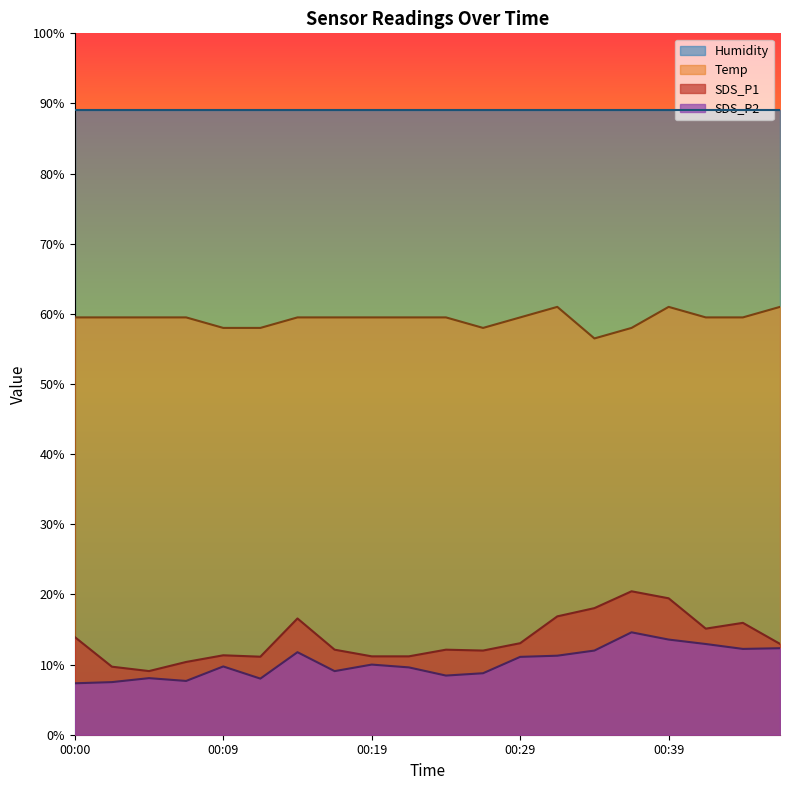

Is the value of Temp at 00:09 greater than the value of SDS_P2 at 00:07?

Yes